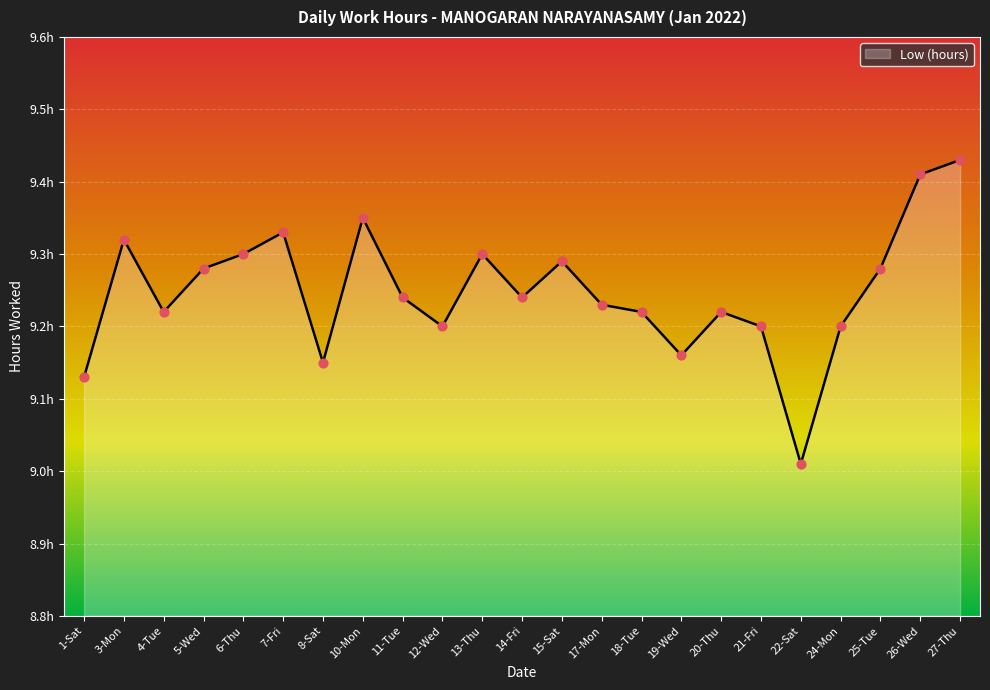

Does the chart have visible grid lines?

Yes